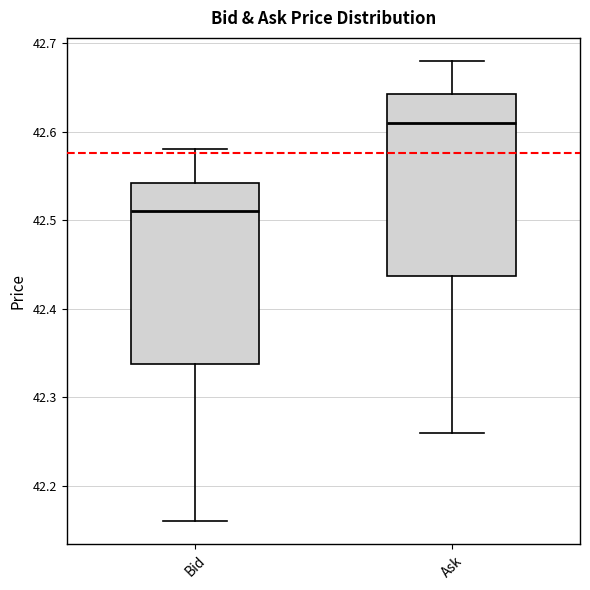

Where does the lower whisker of the box for Ask end on the y-axis? The values are not printed on the chart, so give them approximately, as read against the axis.

42.26